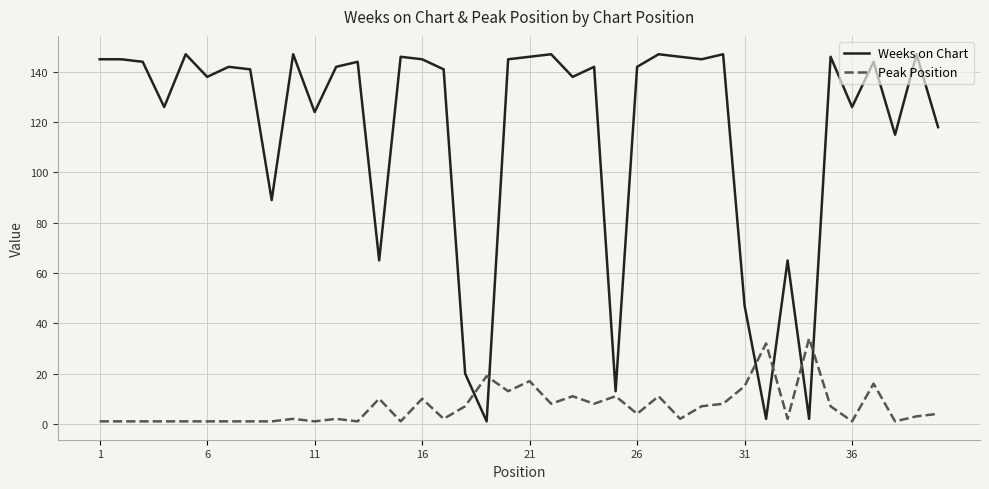

Which series has the largest total across all categories?

Weeks on Chart